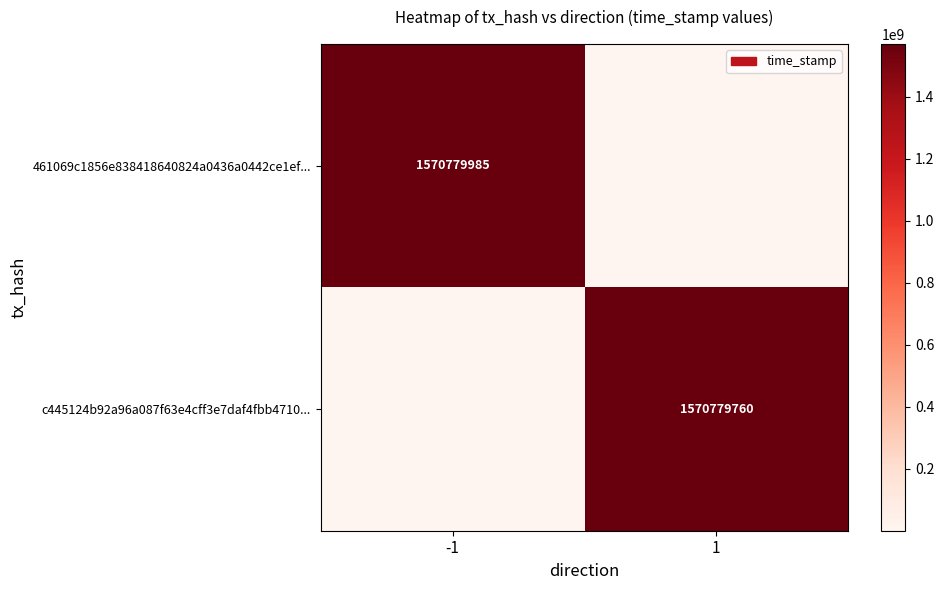

Is it true that 461069c1856e838418640824a0436a0442ce1ef... equals 2326779273 at -1?

False